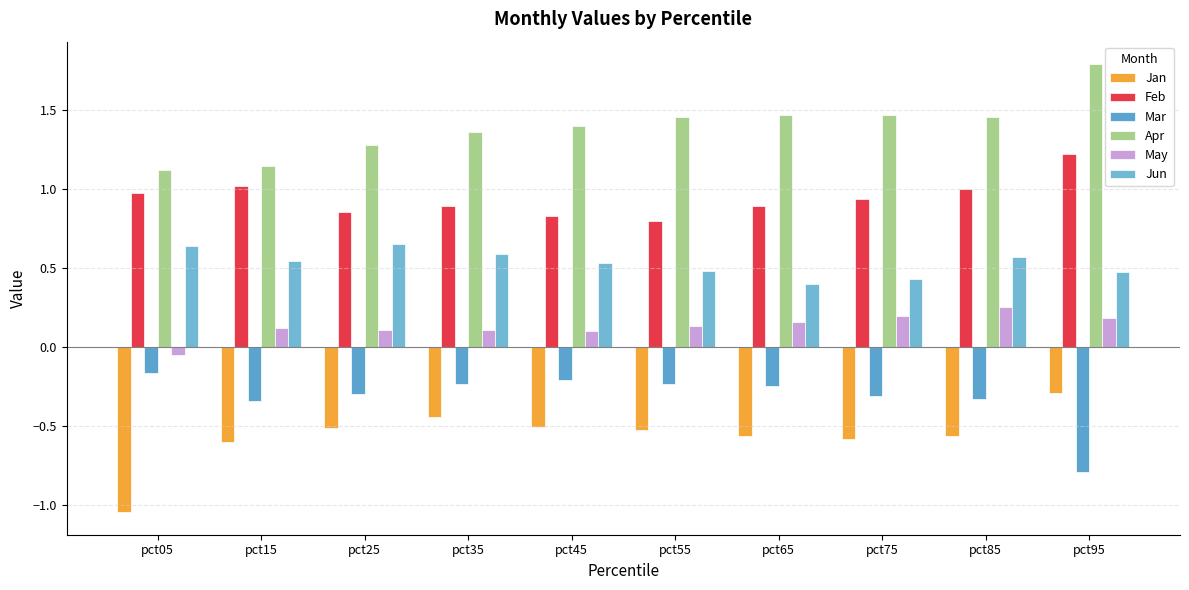

What is the sum of the Jun values at pct65 and pct15?

0.9